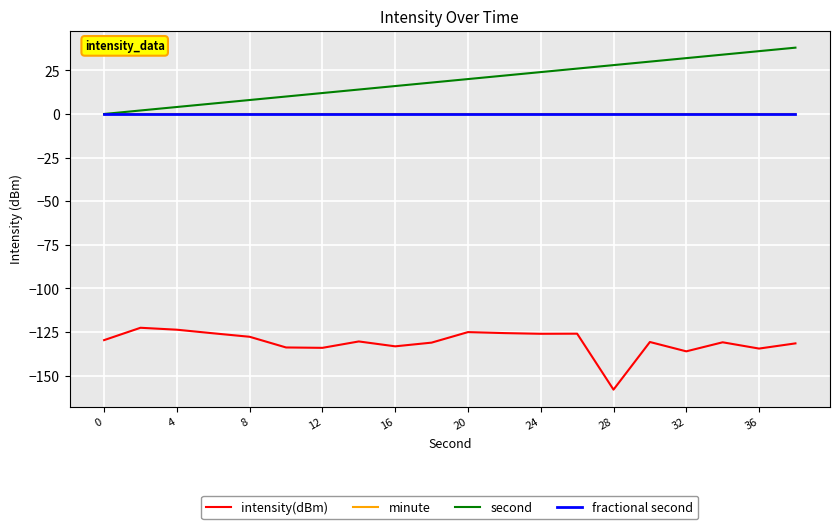

Which series has the largest total across all categories?

second